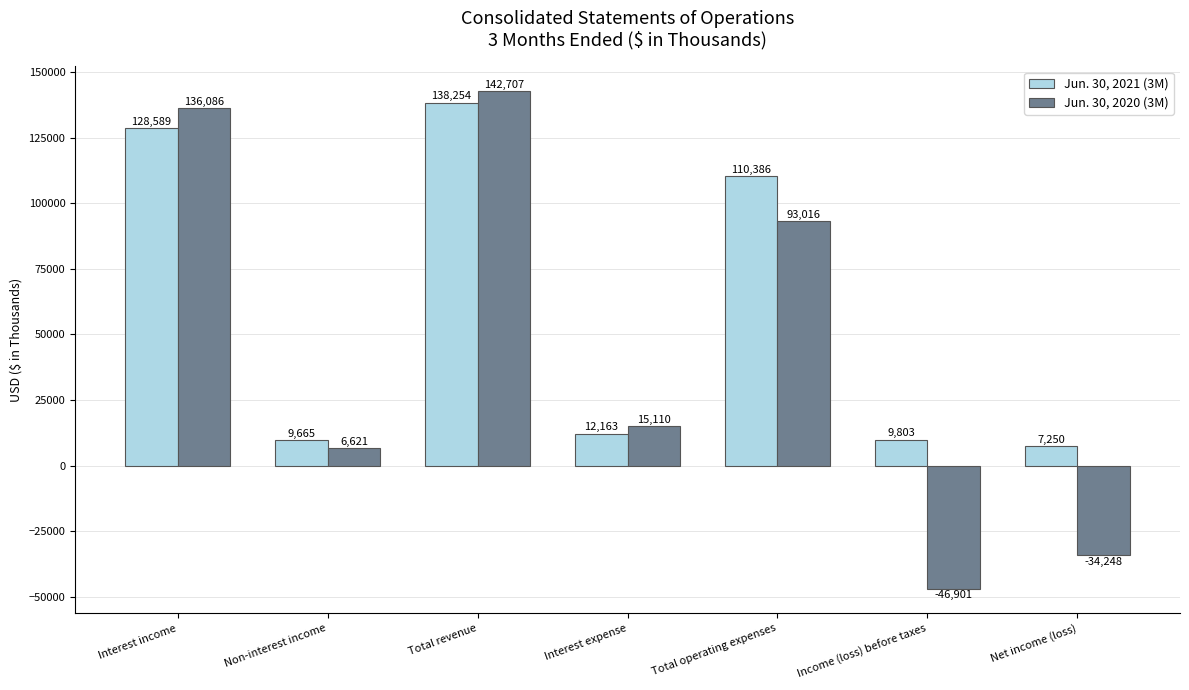

Rank the series by their average value, from highest to lowest.

Jun. 30, 2021 (3M), Jun. 30, 2020 (3M)